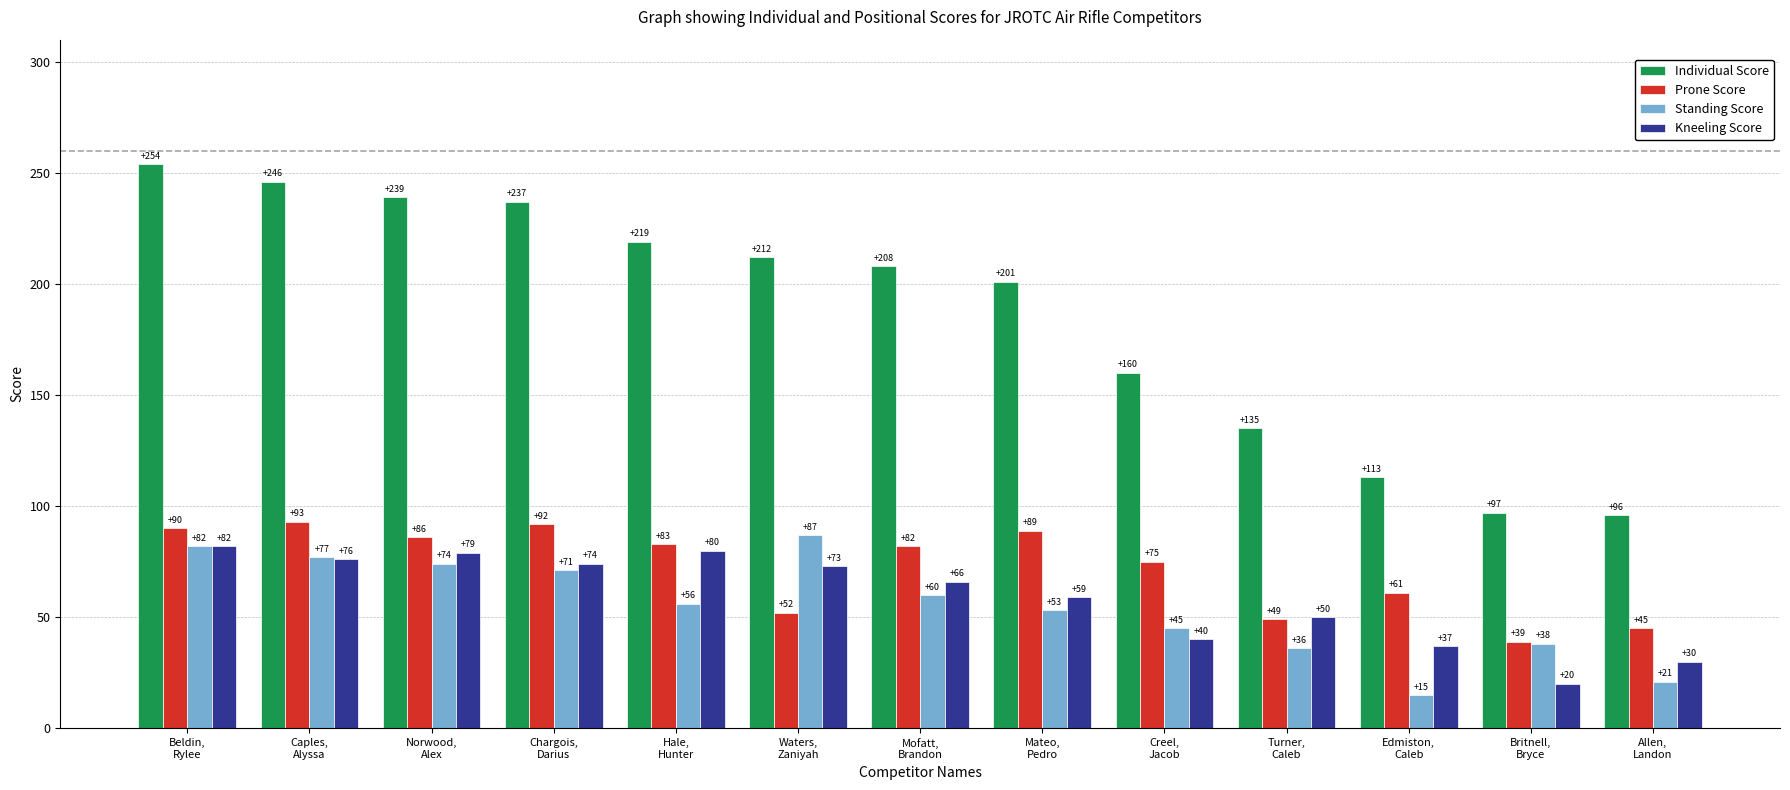

What position from the left is Chargois,
Darius?

4